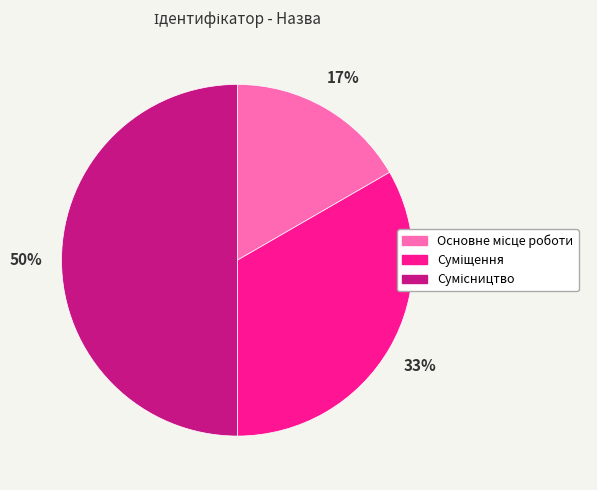

To the nearest percent, what is the difference between the largest and smallest slice percentages?

33%